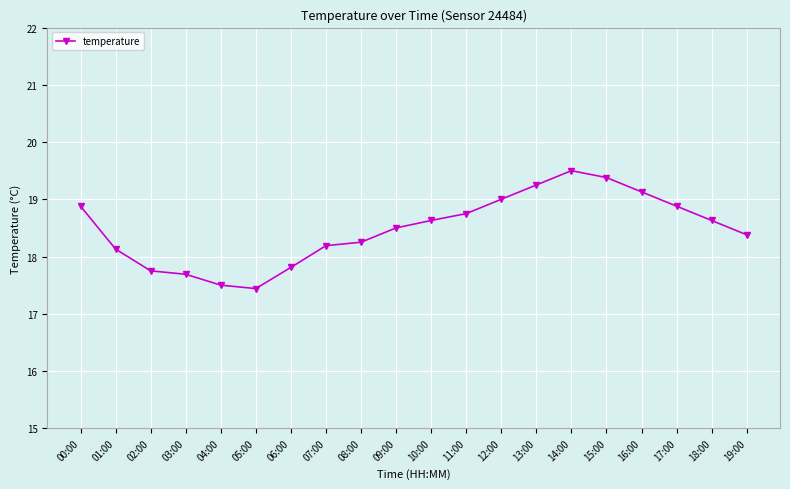

What is the difference between the values at 07:00 and 06:00?

0.4